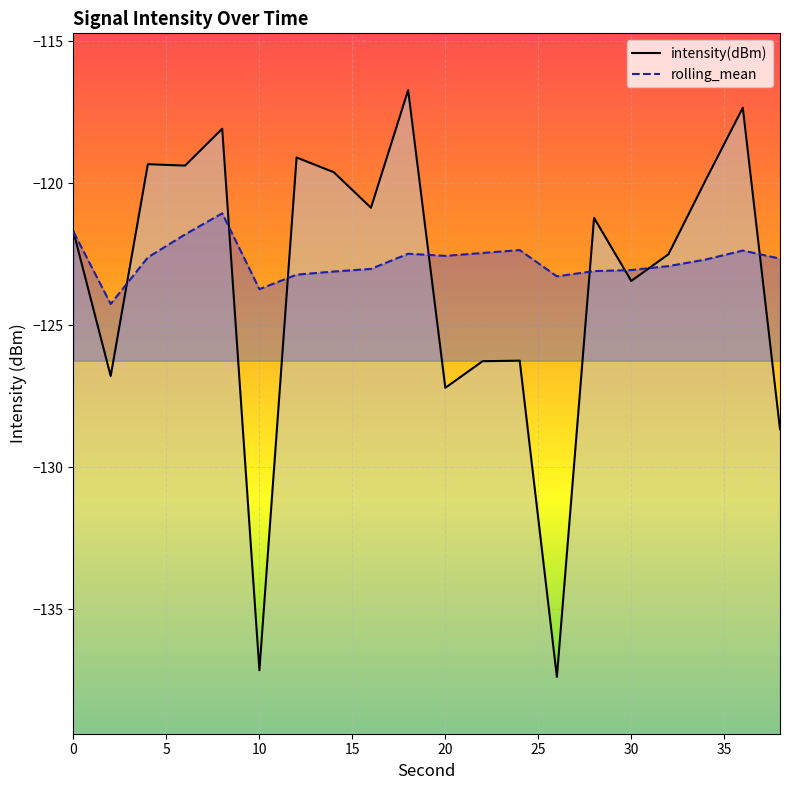

What are all the series names shown in the legend?

intensity(dBm), rolling_mean